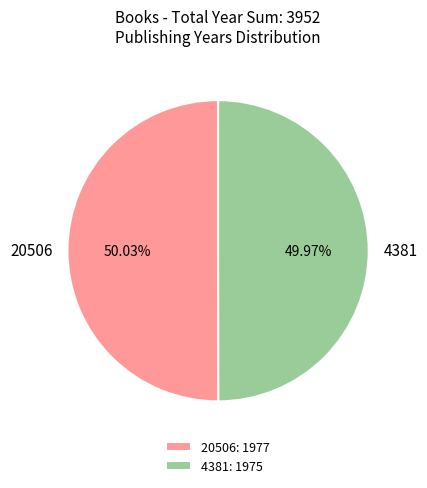

Approximately how many times larger is the value at 4381 compared to 20506?

1.0